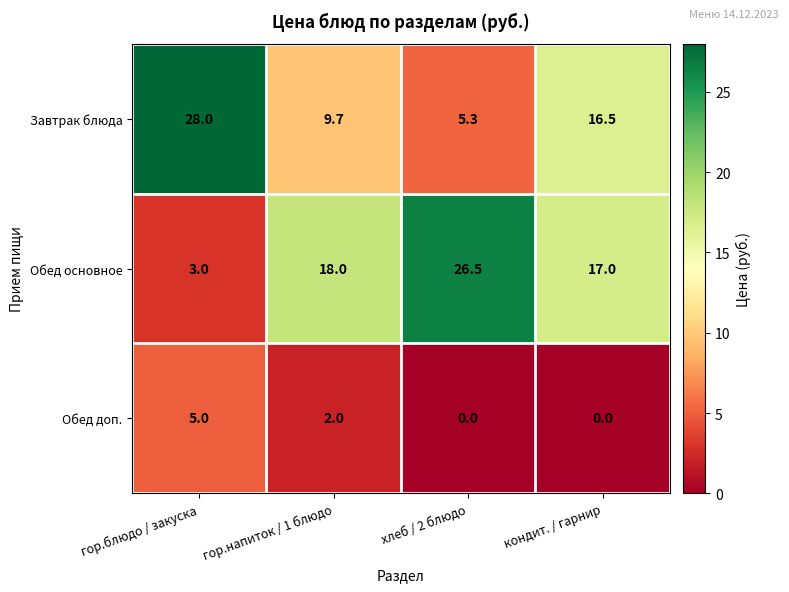

The value of Обед основное at гор.напиток / 1 блюдо is 18.0. True or false?

True